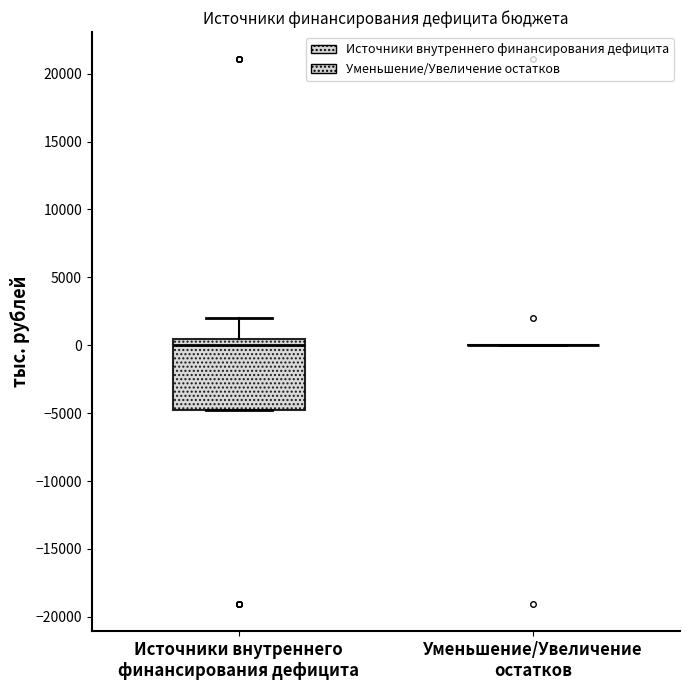

Reading left to right, transcribe this box plot: for each box, give where its median line is, the range the box spans, and where its two whiskers end, as read against the y-axis. The values are not printed on the chart, so give them approximately, as read against the axis.

Источники внутреннего финансирования дефицита: median 0, box -5000 to 500, whiskers -5000 to 2000
Уменьшение/Увеличение остатков: box collapsed to a line at 0, whiskers 0 to 0